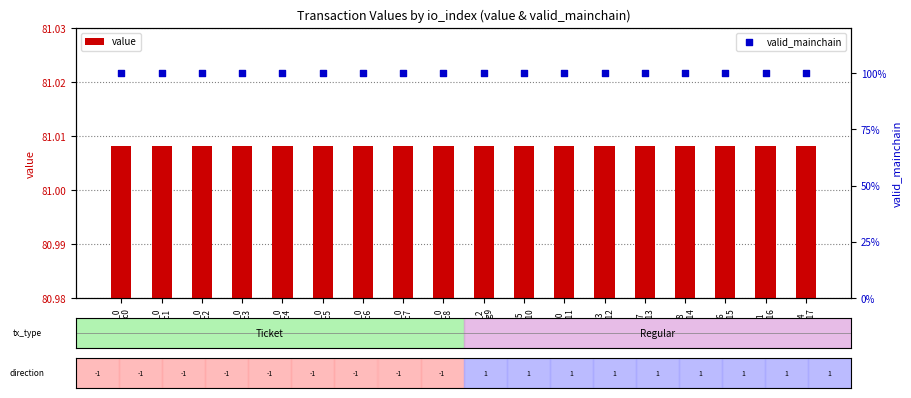

At which category is the sum across all series the highest?

io_0
Tic0